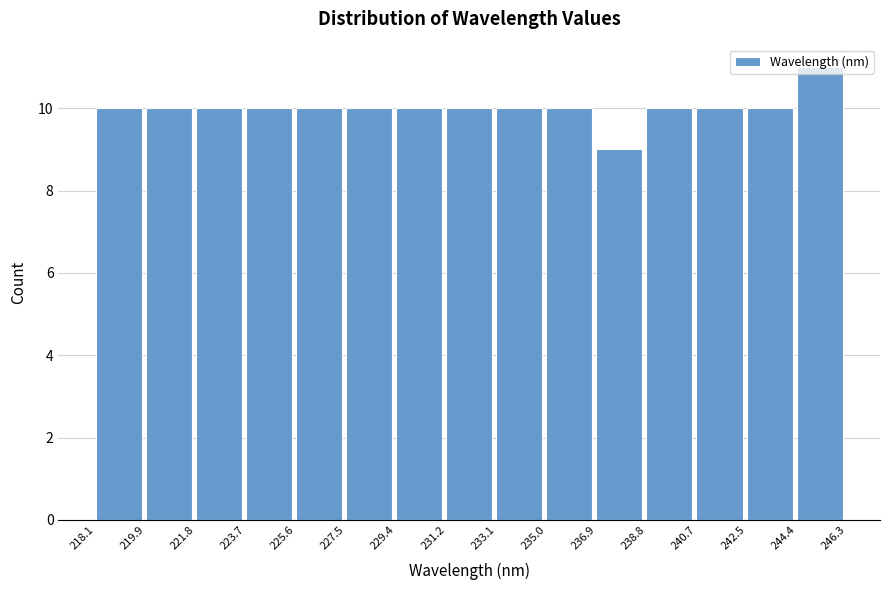

Reading left to right, list every bar in this chart as the range it spans on the x-axis followed by its height. The values are not printed on the chart, so give them approximately, as read against the axis.

218.1 to 219.9: 10
219.9 to 221.8: 10
221.8 to 223.7: 10
223.7 to 225.6: 10
225.6 to 227.5: 10
227.5 to 229.4: 10
229.4 to 231.2: 10
231.2 to 233.1: 10
233.1 to 235.0: 10
235.0 to 236.9: 10
236.9 to 238.8: 9
238.8 to 240.7: 10
240.7 to 242.5: 10
242.5 to 244.4: 10
244.4 to 246.3: 11